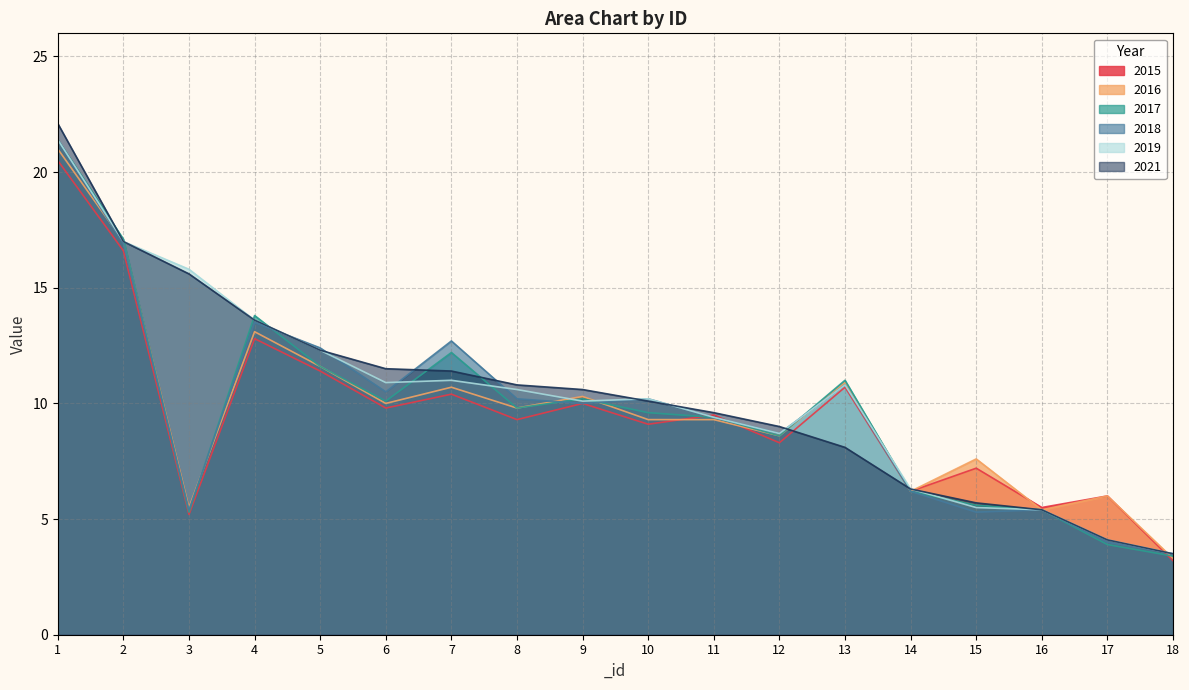

Which series has the largest range (max minus min)?

2021